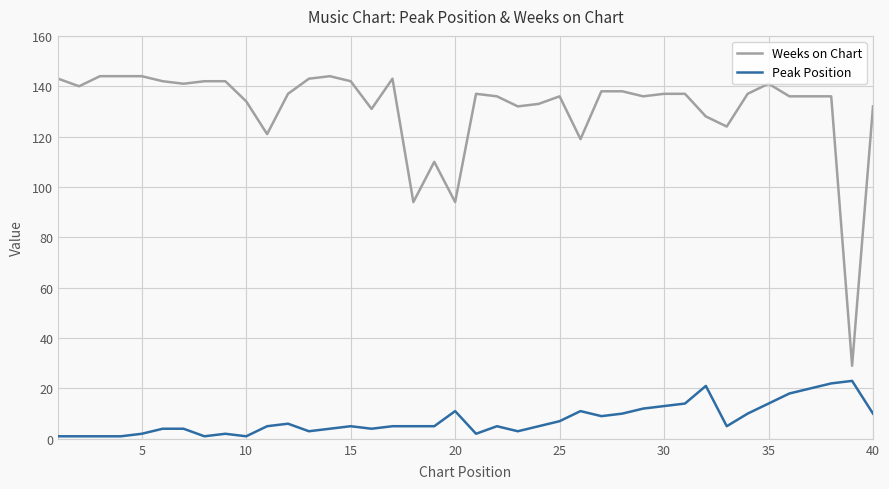

What is the greatest value displayed?

144